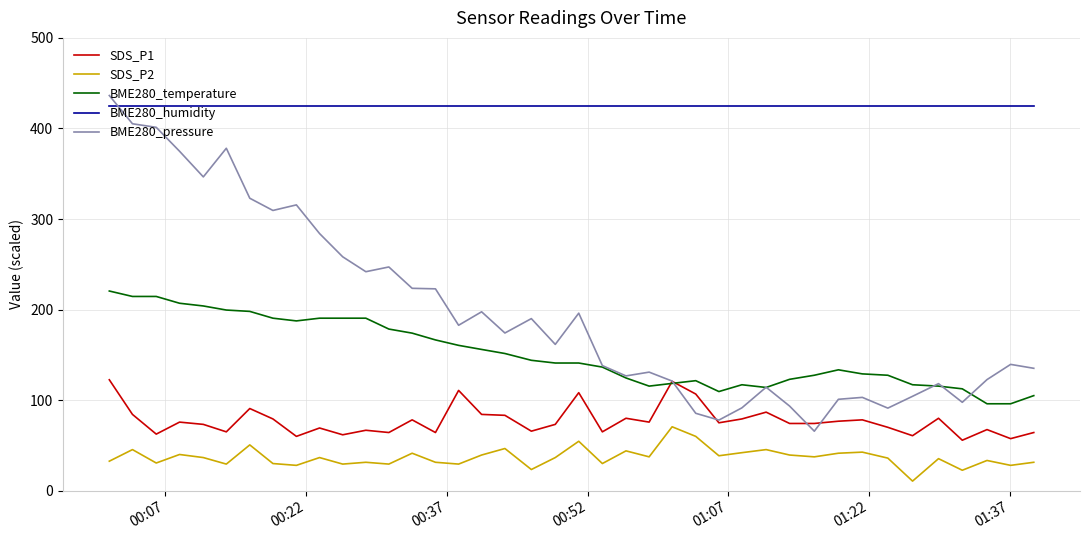

What is the minimum value shown in the chart?

10.6